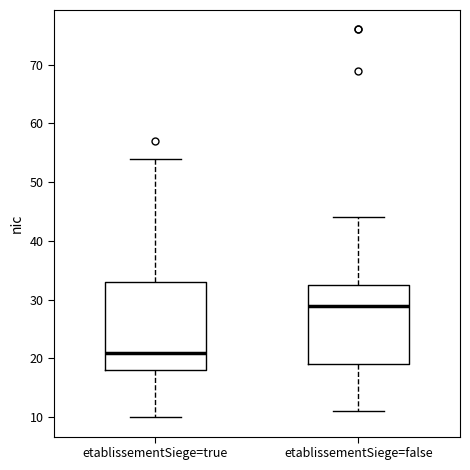

Comparing the boxes themselves (not the whiskers), which one is the tallest?

etablissementSiege=true